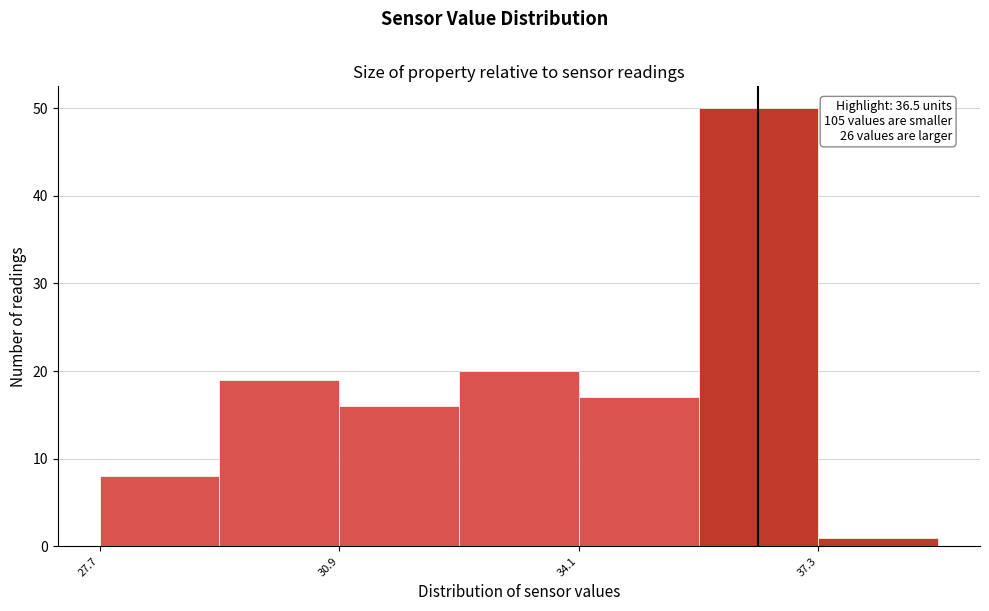

Read against the x-axis, roughly where is the centre of the tallest bar?

36.5